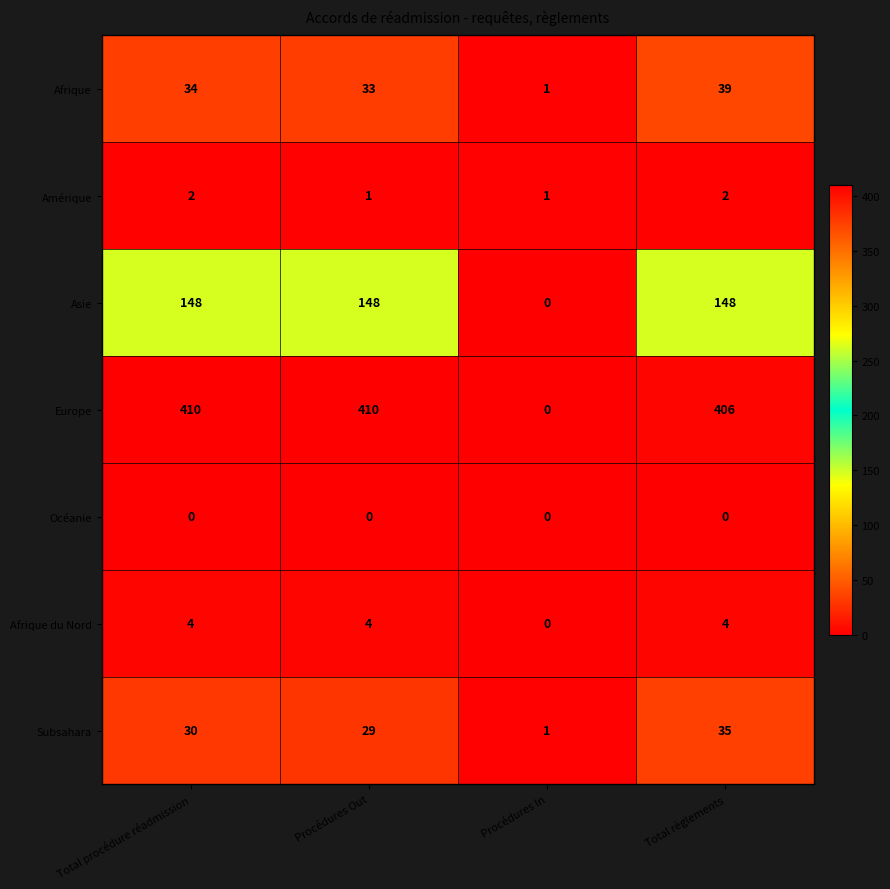

Count the number of data series in this chart.

7